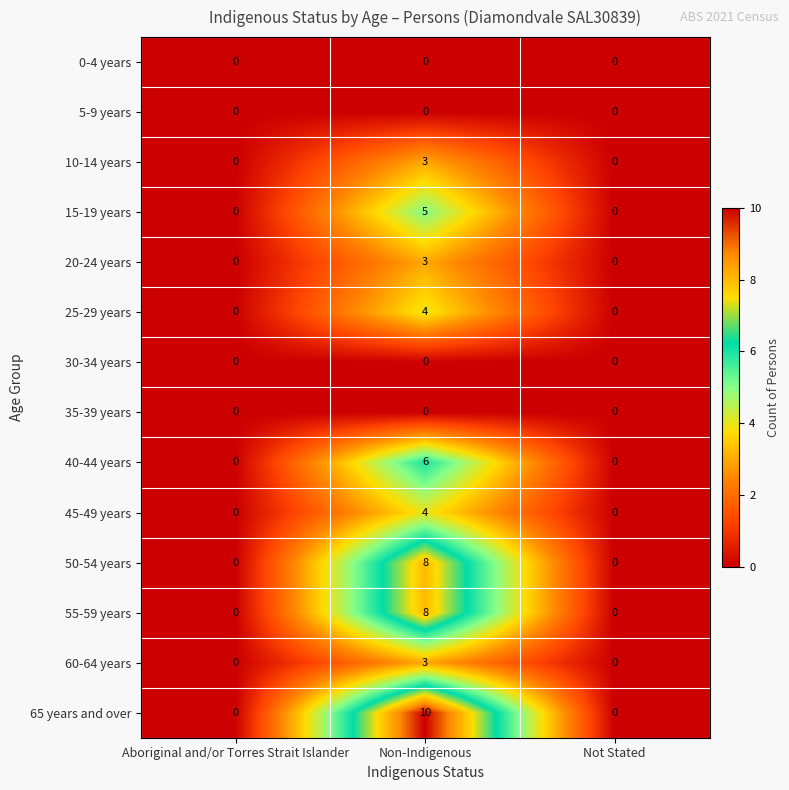

What is the difference between the 50-54 years values at Not Stated and Non-Indigenous?

8